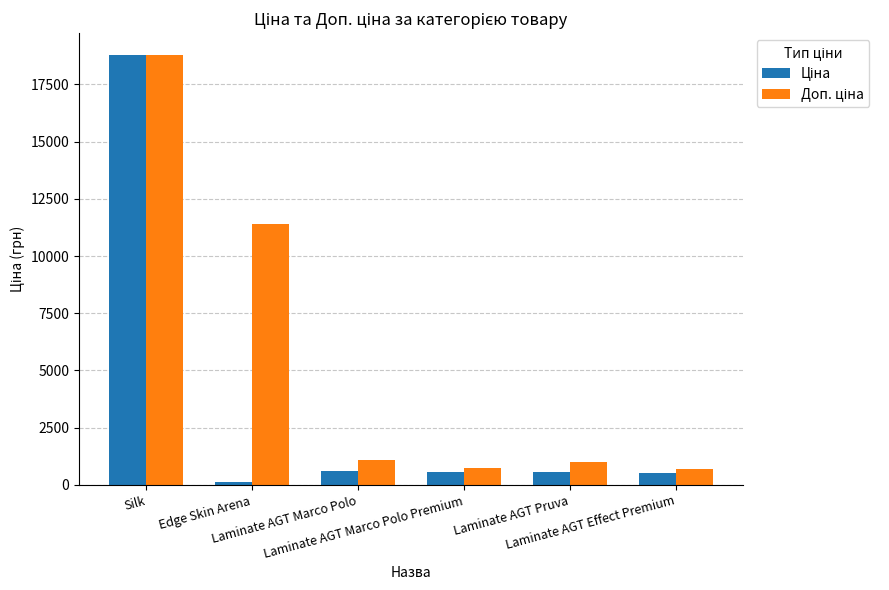

What is the maximum value shown in the chart?

18796.8